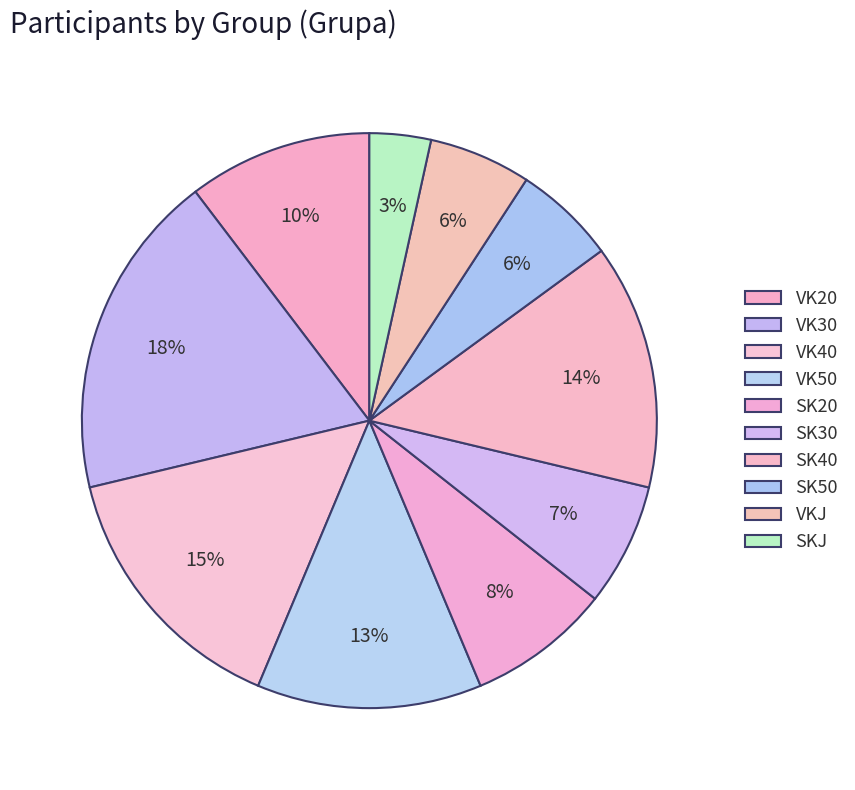

Count the number of slices in the pie.

10